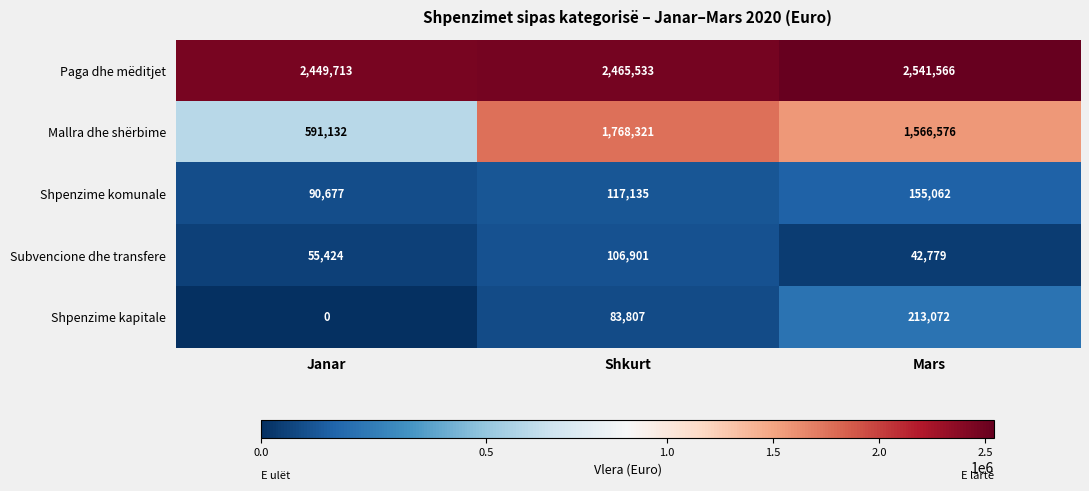

How many Mallra dhe shërbime values are between 591132 and 1768321?

3